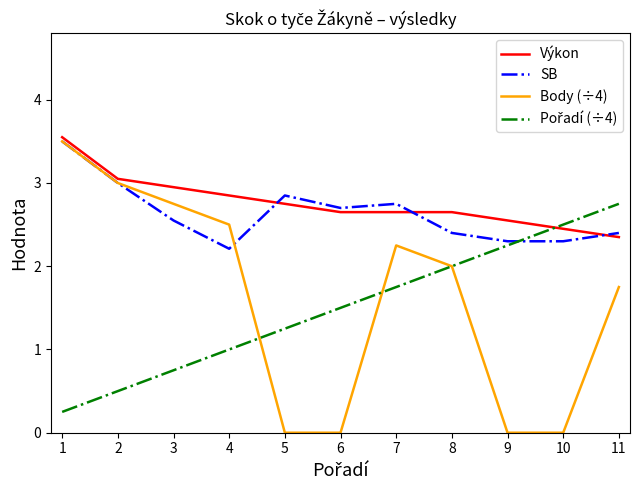

Count the SB values in the range 2 to 3.

10